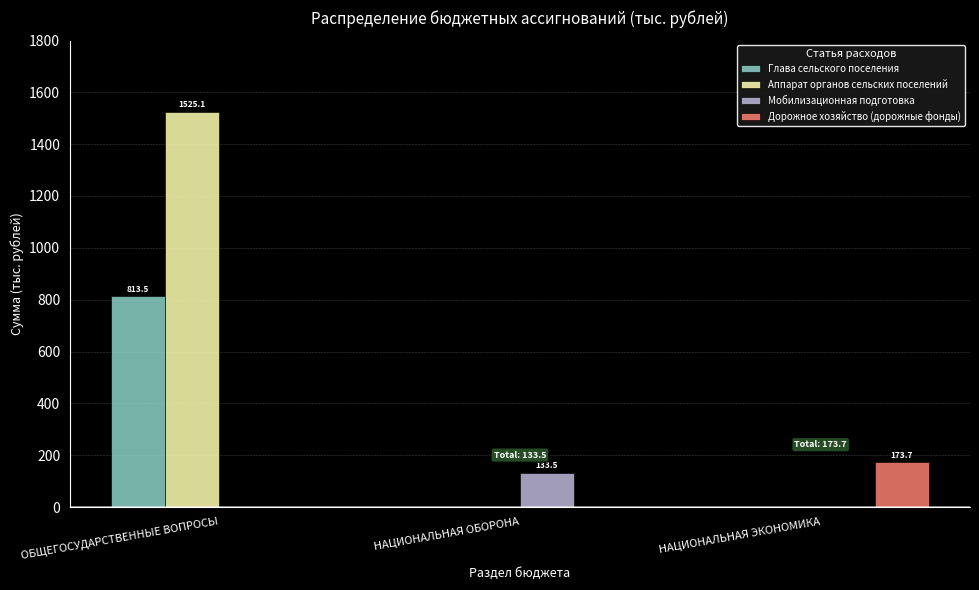

What is the total value across all series at ОБЩЕГОСУДАРСТВЕННЫЕ ВОПРОСЫ?

2338.6